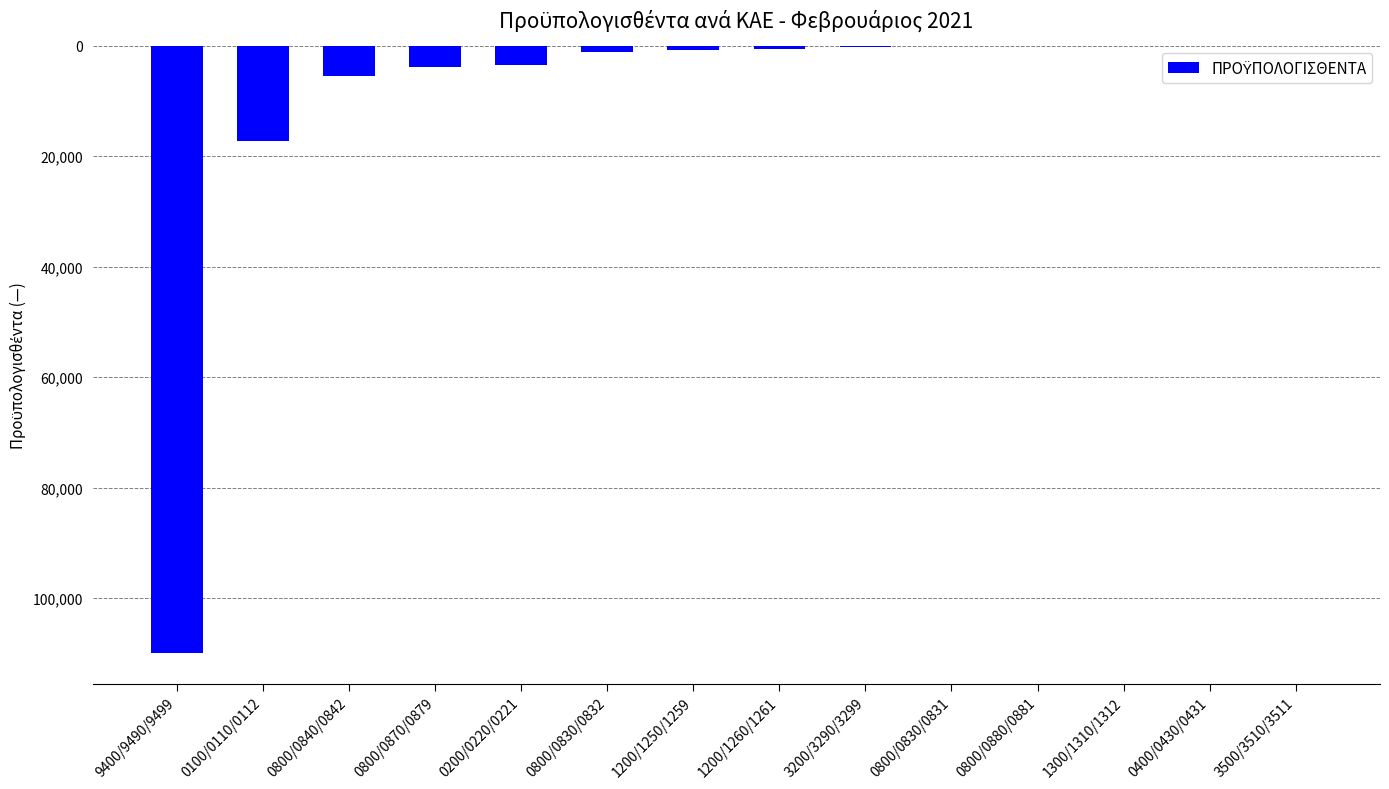

What value does the data have at 3500/3510/3511?

-10